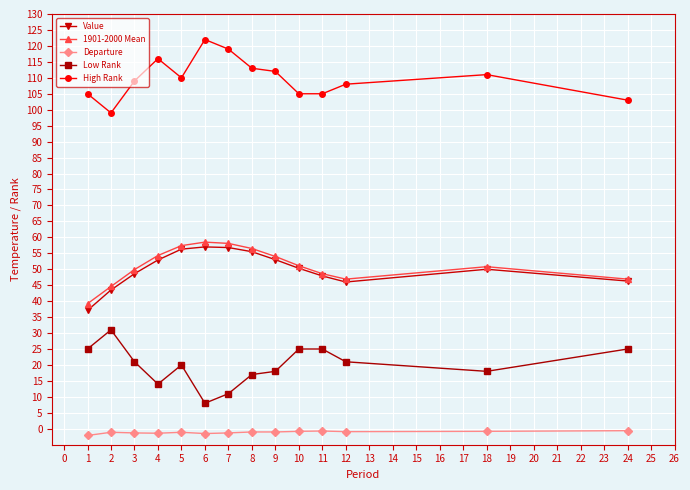

The value of Low Rank at 4 is 14.0. True or false?

True